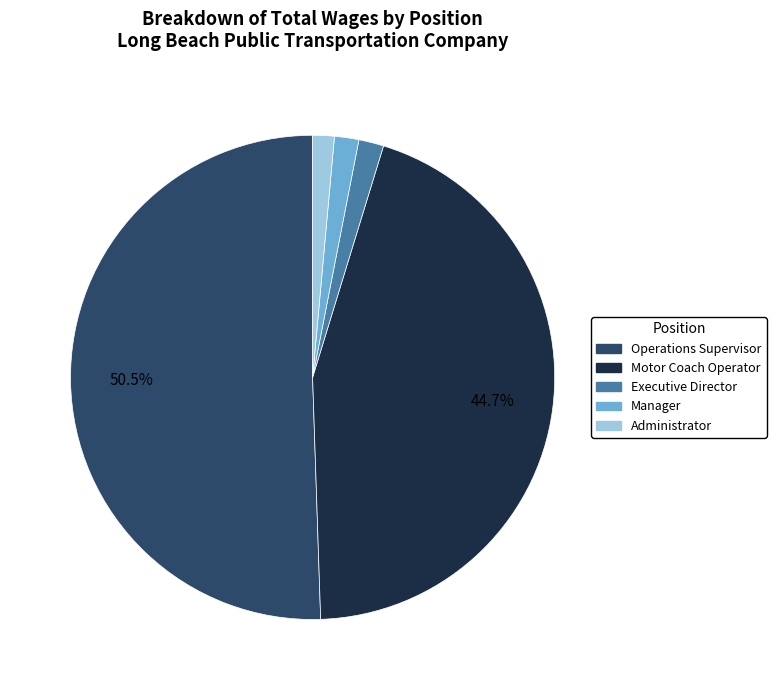

Which has a higher value, Motor Coach Operator or Operations Supervisor?

Operations Supervisor